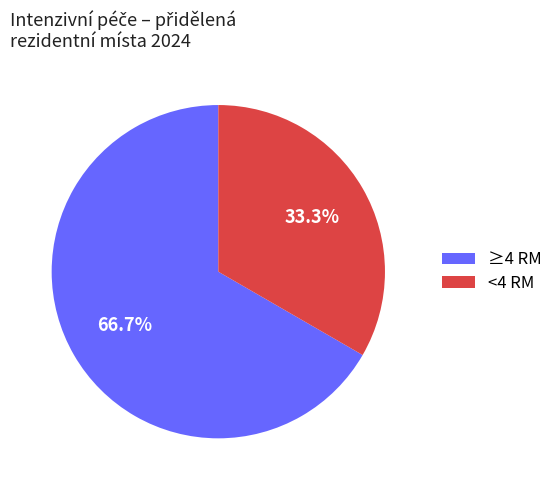

Do <4 RM and ≥4 RM together represent more than half of the pie?

Yes